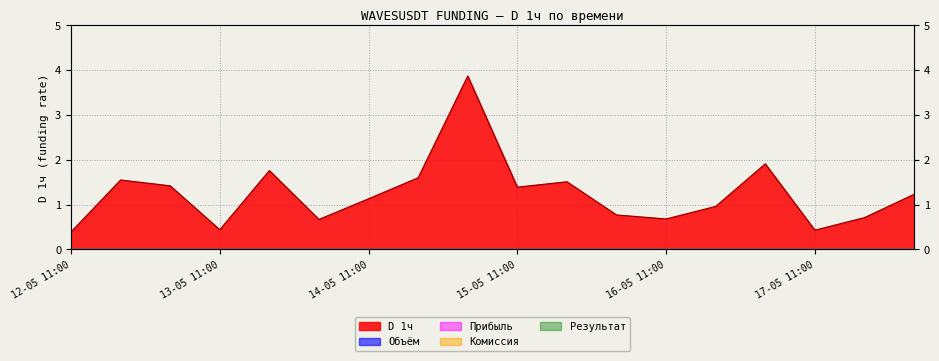

Reading left to right, transcribe all the data shown in this chart.

0.4	1.6	1.4	0.4	1.8	0.7	1.1	1.6	3.9	1.4	1.5	0.8	0.7	1.0	1.9	0.4	0.7	1.2